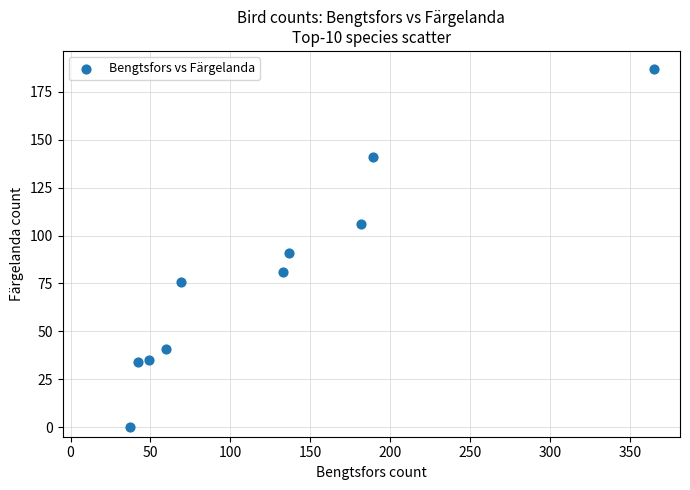

What is the average Y value?

79